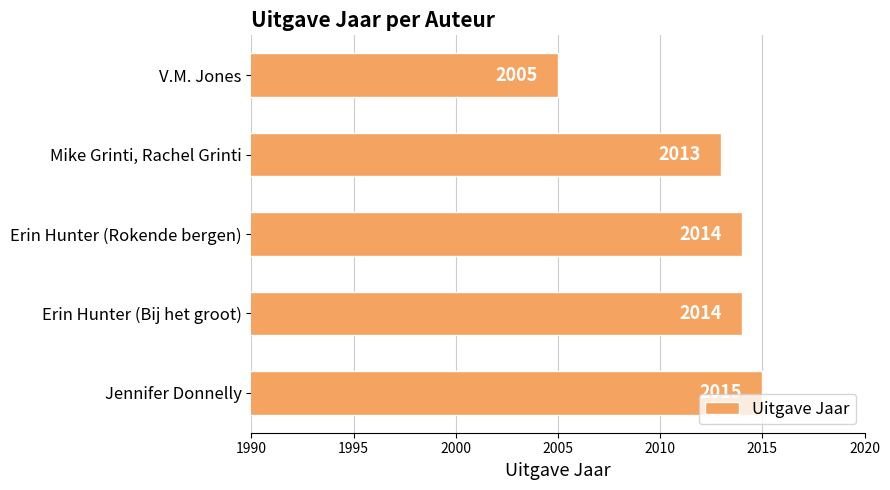

What is the difference between the second highest and second lowest values?

1